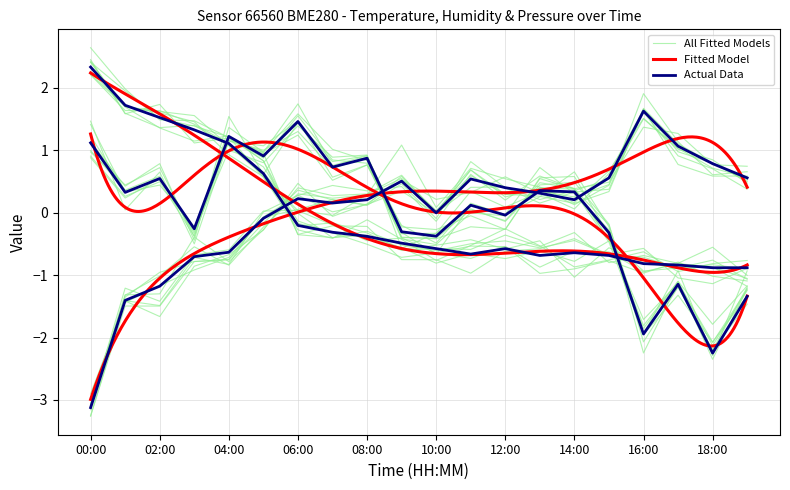

What is the label of the 15th point from the left?

14:00